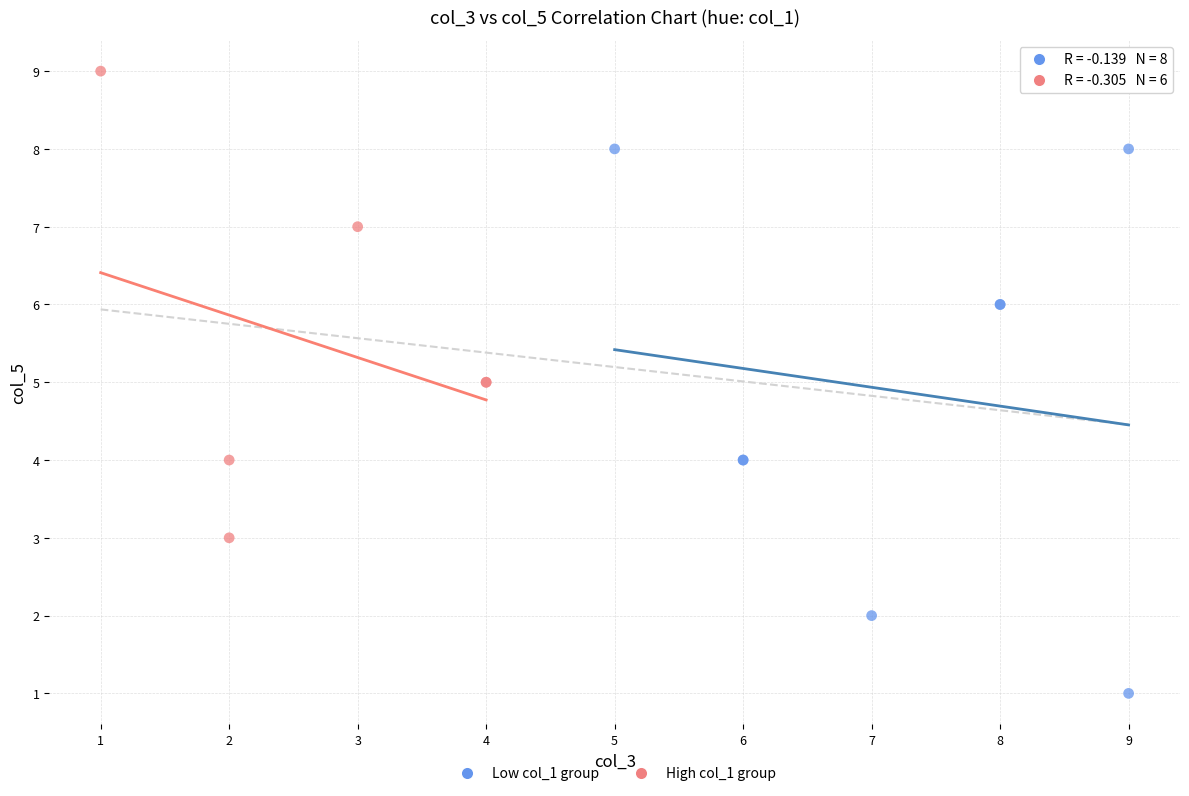

Which series contains the lowest Y value?

Low col_1 group